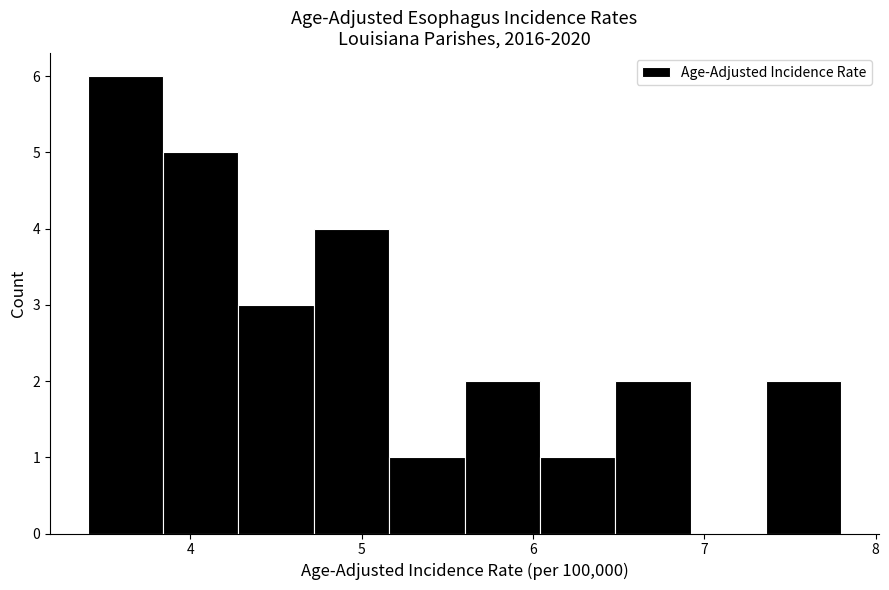

What is the height of the bar covering 6.04 to 6.48 on the x-axis? Neither the bar edges nor the heights are printed on the chart, so give them approximately, as read against the axes.

1